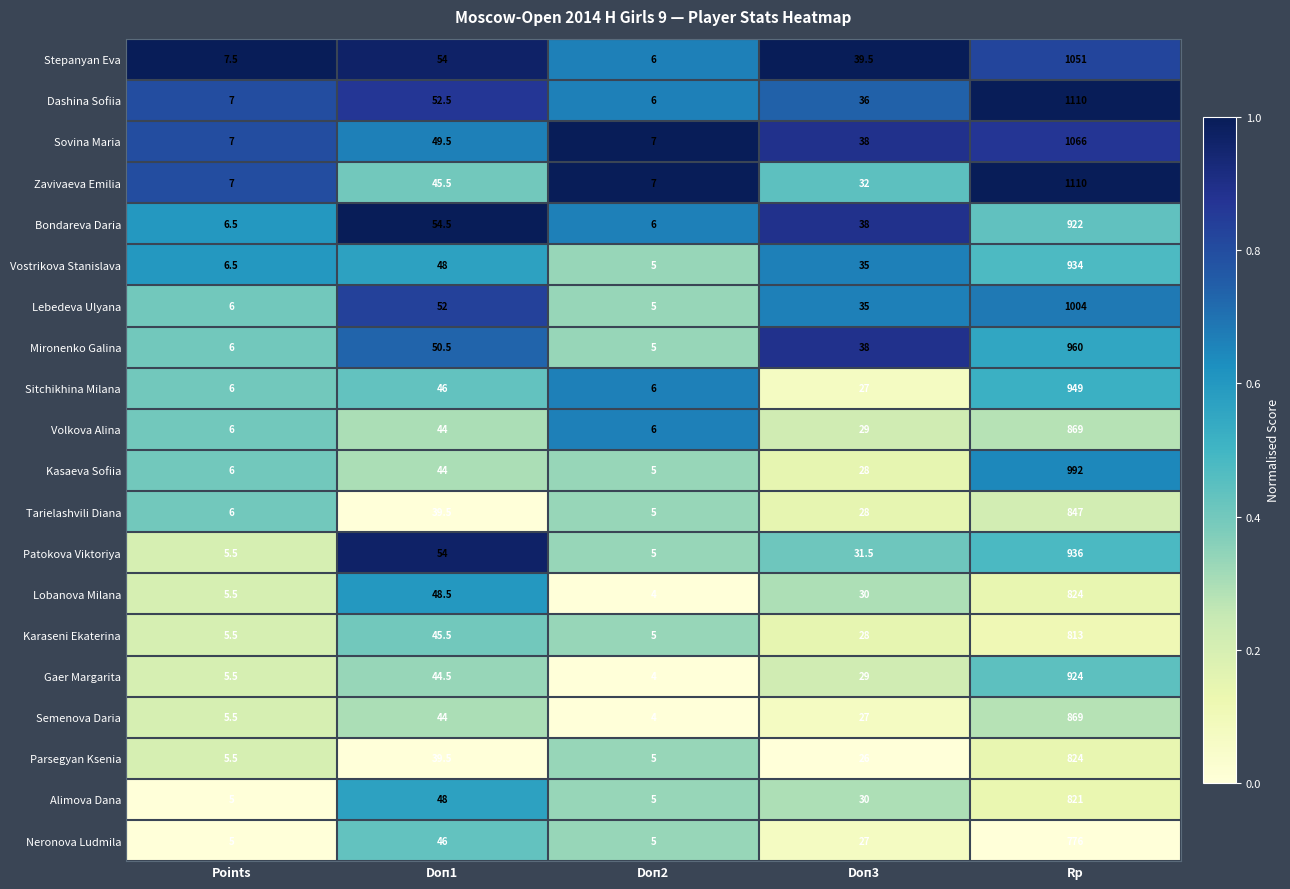

List the labels in order of Mironenko Galina value, largest first.

Rp, Doп1, Doп3, Points, Doп2